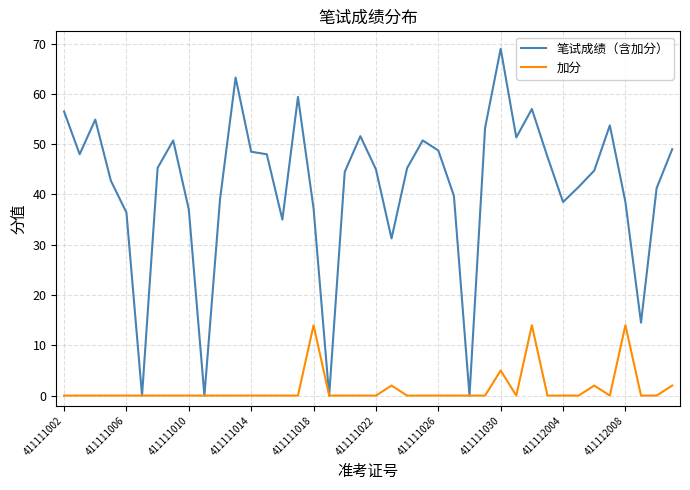

Which series has the largest range (max minus min)?

笔试成绩（含加分）